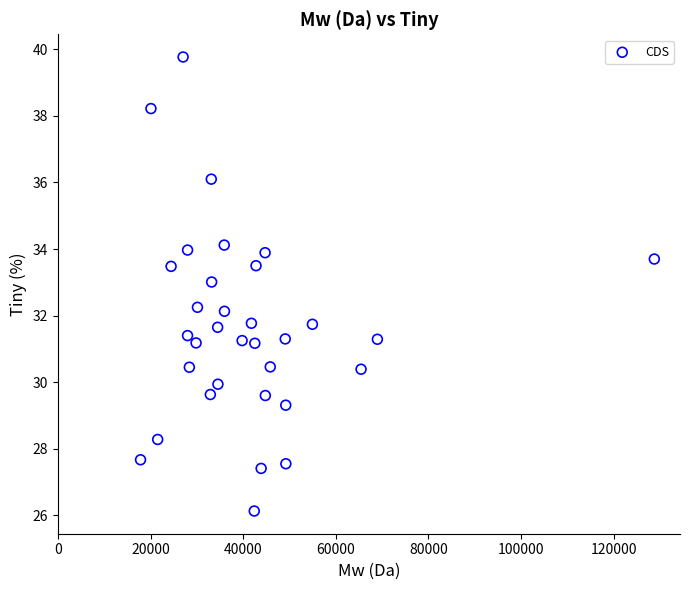

What is the range of X values (max minus min)?

110970.4